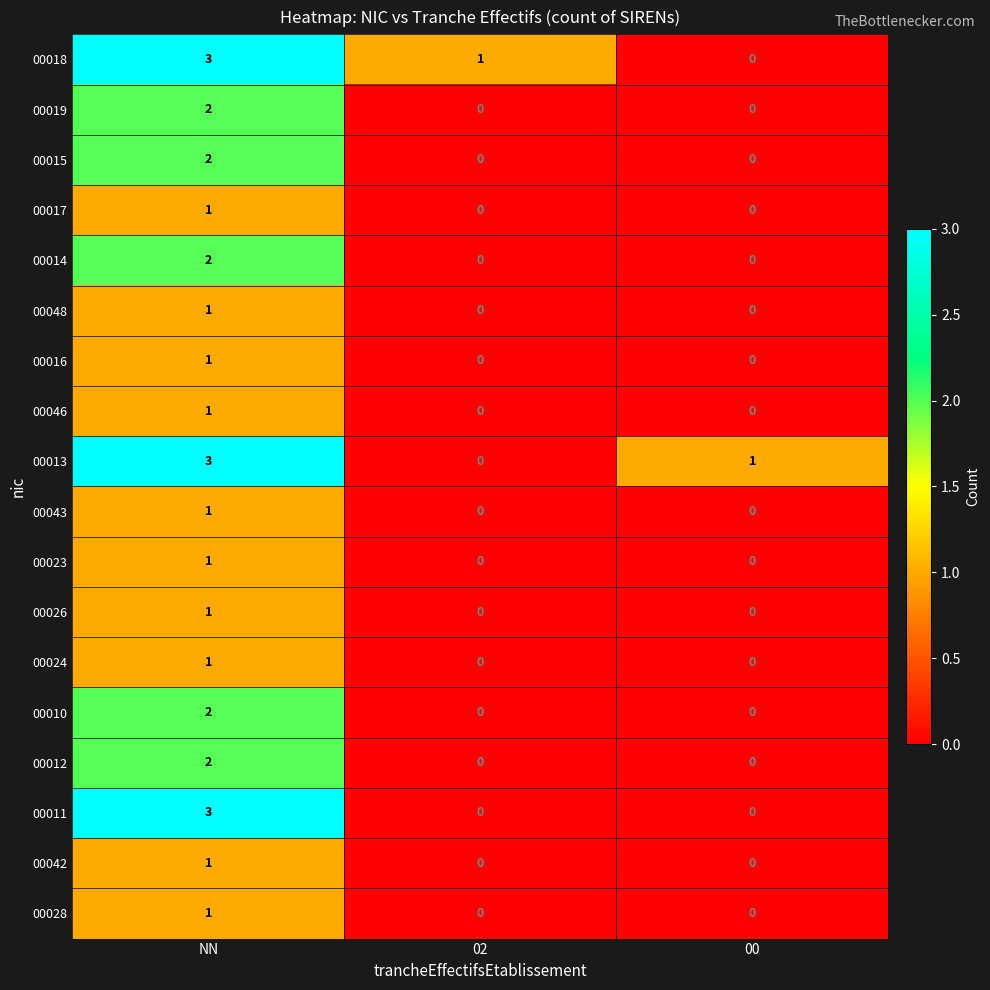

The value of 00011 at 02 is -1. True or false?

False